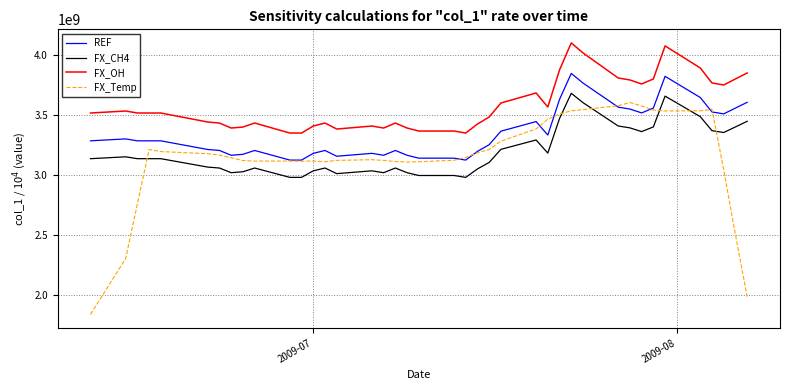

Which series has the largest range (max minus min)?

FX_Temp